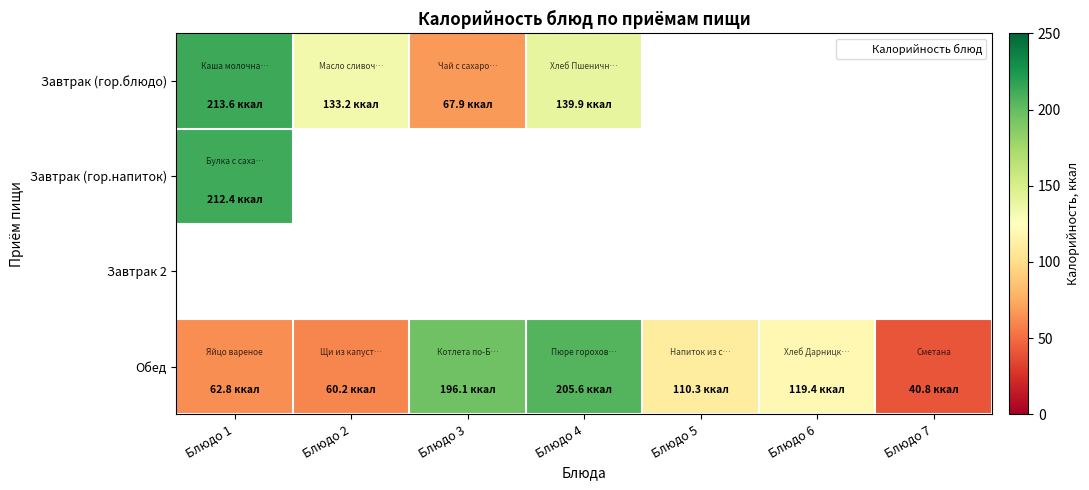

Which series has the largest total across all categories?

Обед